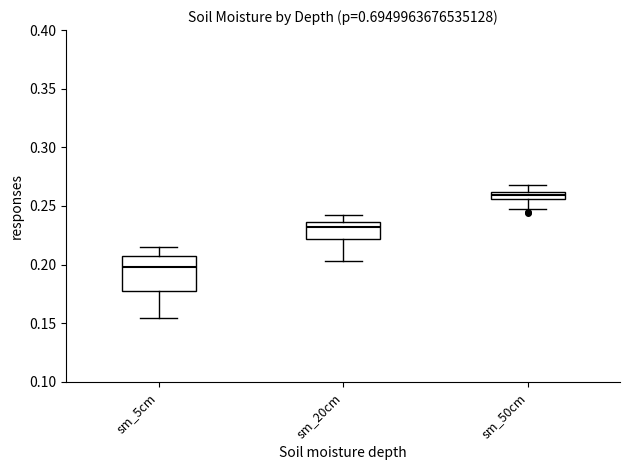

Where does the lower whisker of the box for sm_20cm end on the y-axis? The values are not printed on the chart, so give them approximately, as read against the axis.

0.205